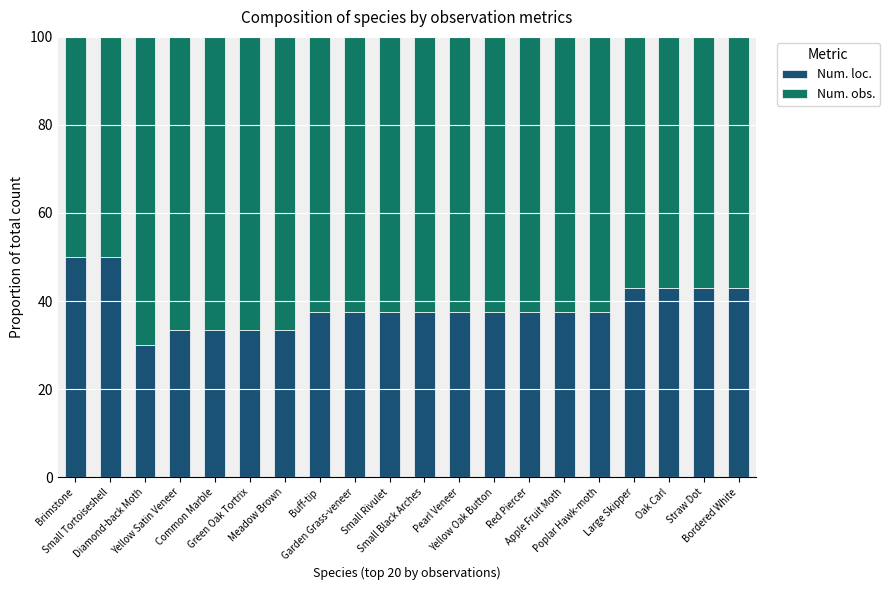

How many data points in Num. loc. are less than 37?

5